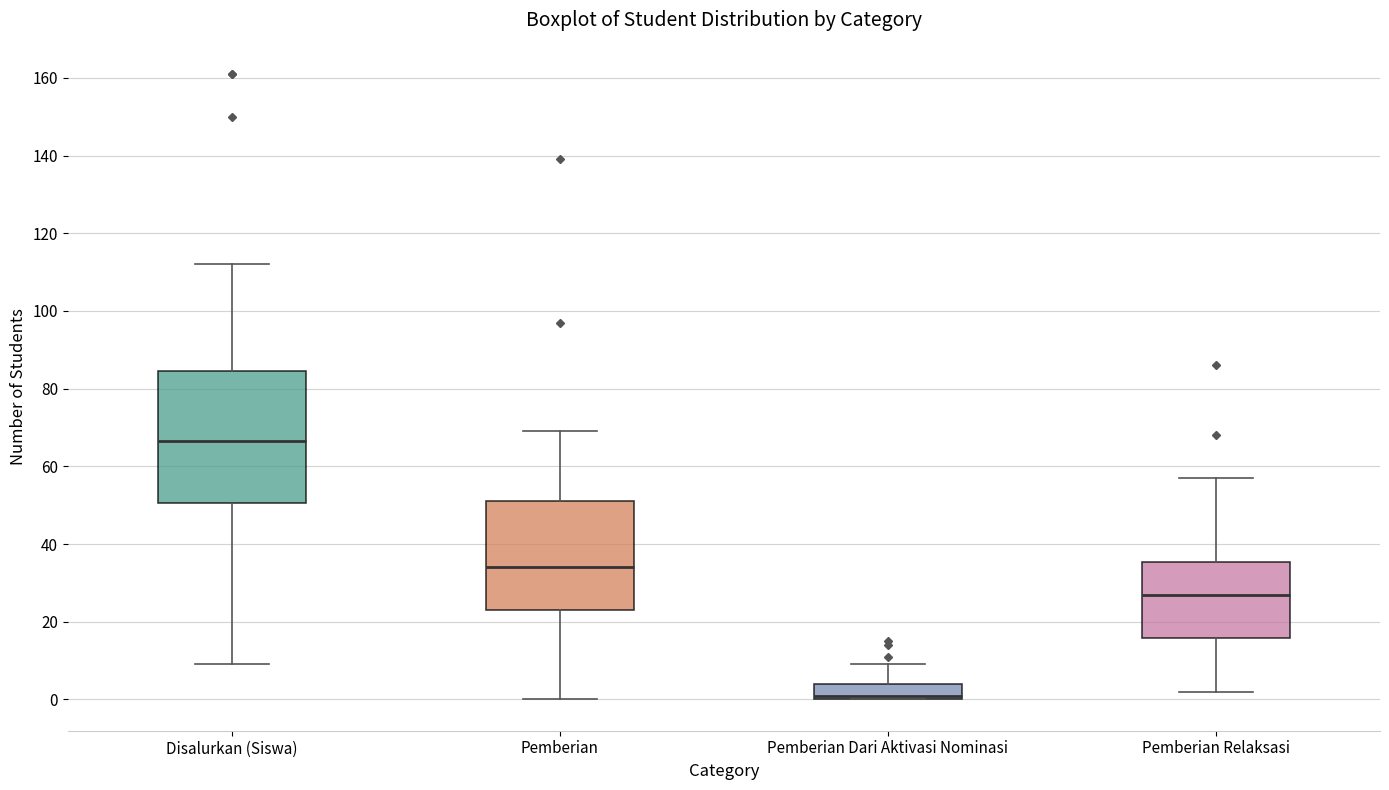

Which box has the lowest median line?

Pemberian Dari Aktivasi Nominasi